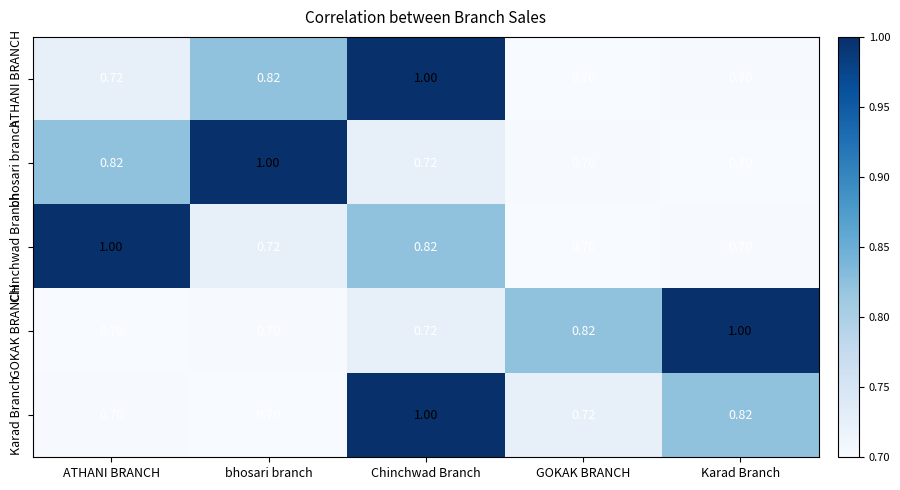

Which series changed the most between GOKAK BRANCH and Karad Branch?

GOKAK BRANCH